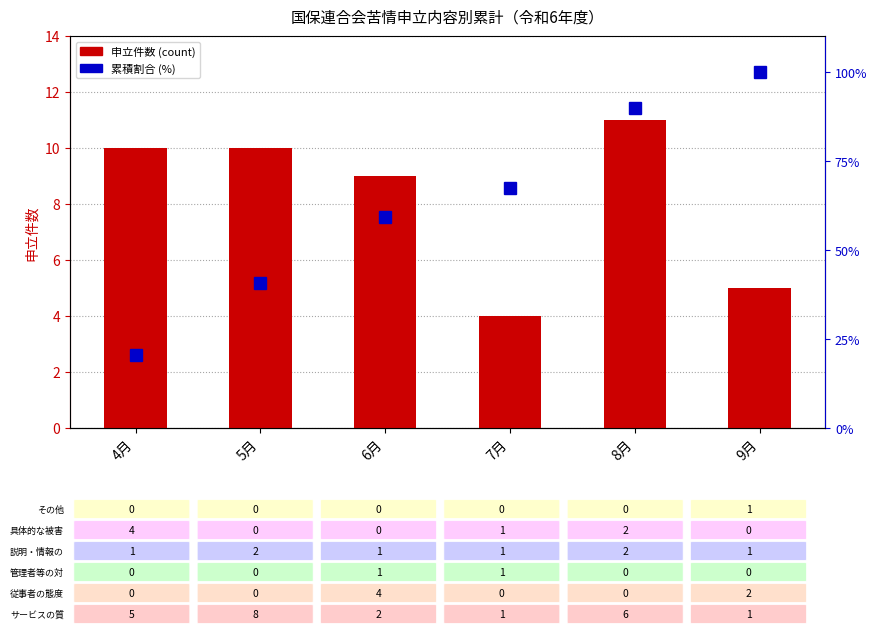

The 累積割合 series shows 59.2 at 6月. True or false?

True